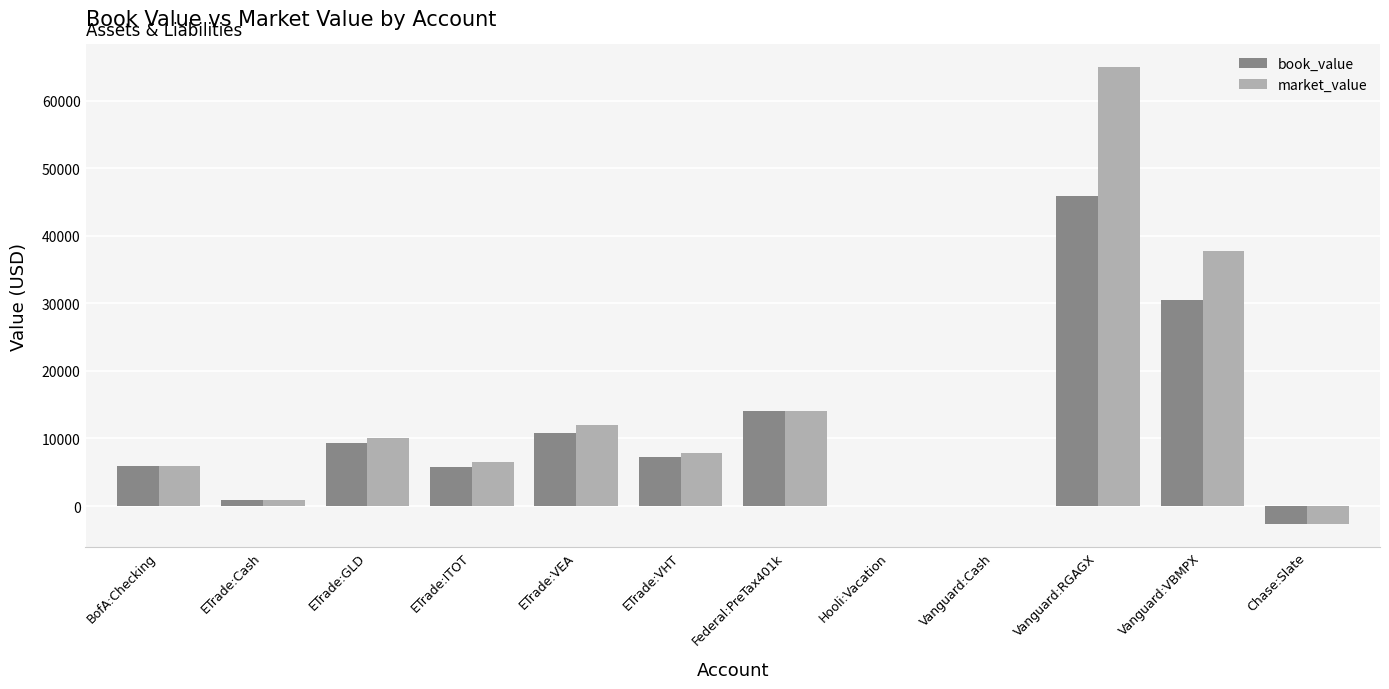

Is the value of book_value at ETrade:ITOT greater than the value of market_value at Vanguard:VBMPX?

No